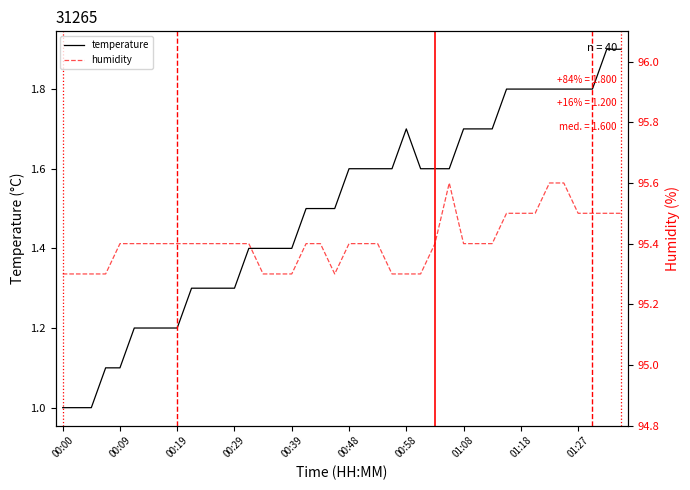

What is the minimum value for temperature?

1.0